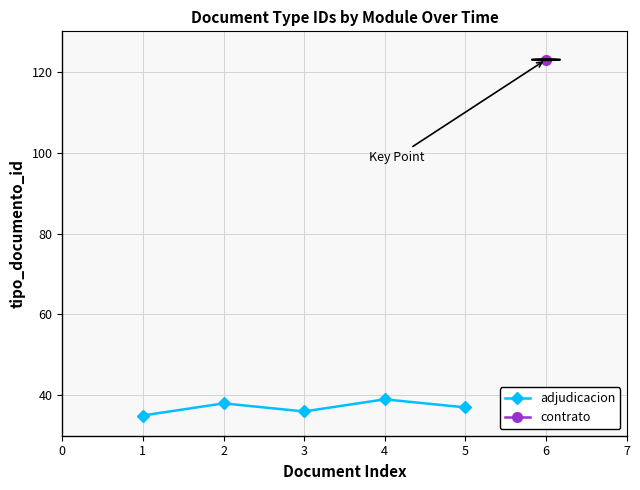

How many points are lower than both their immediate neighbors (excluding endpoints)?

1